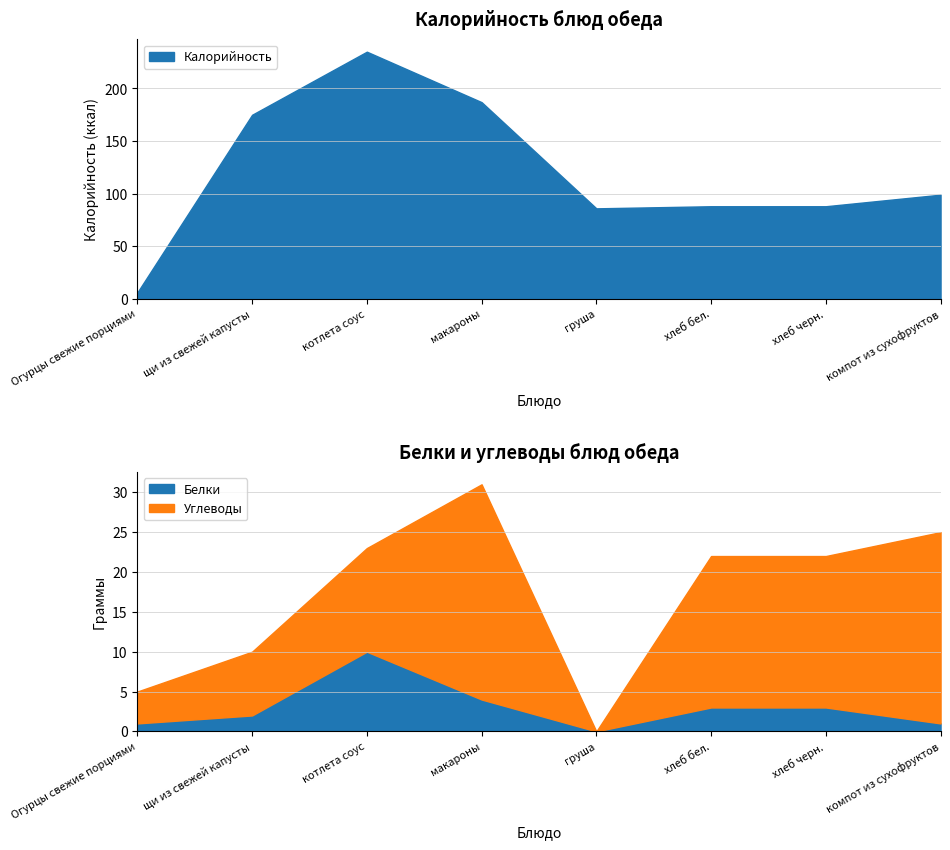

At how many categories does at least one series exceed 206?

1